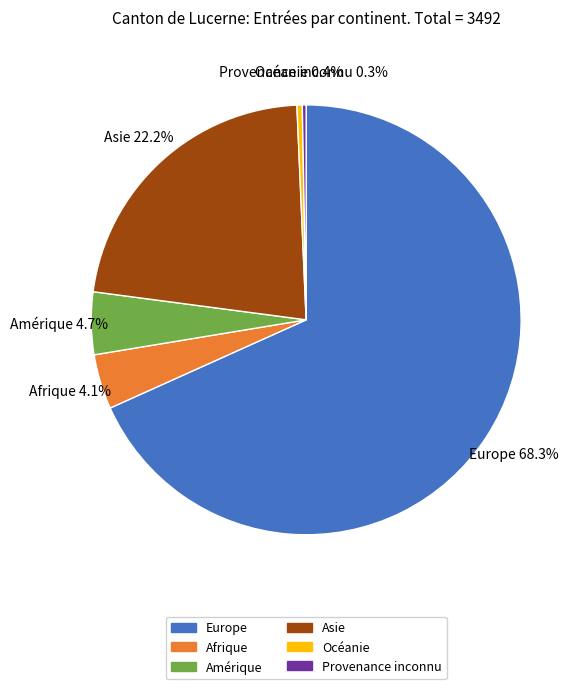

To the nearest percent, what percentage of the pie is Amérique?

5%